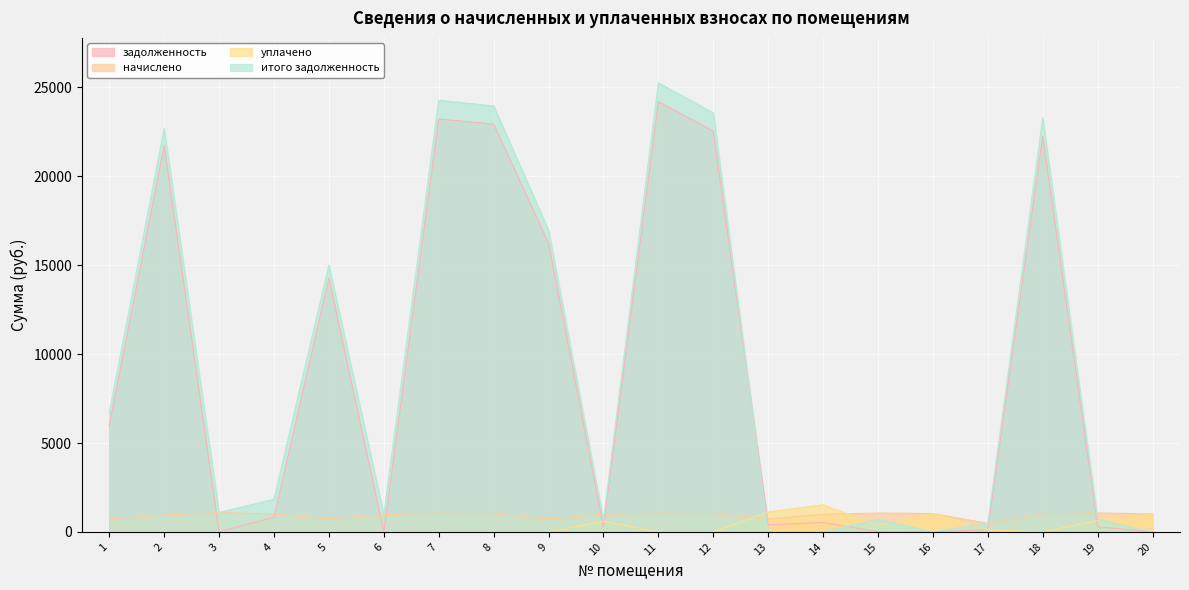

Does the chart display data point markers on the line(s)?

No